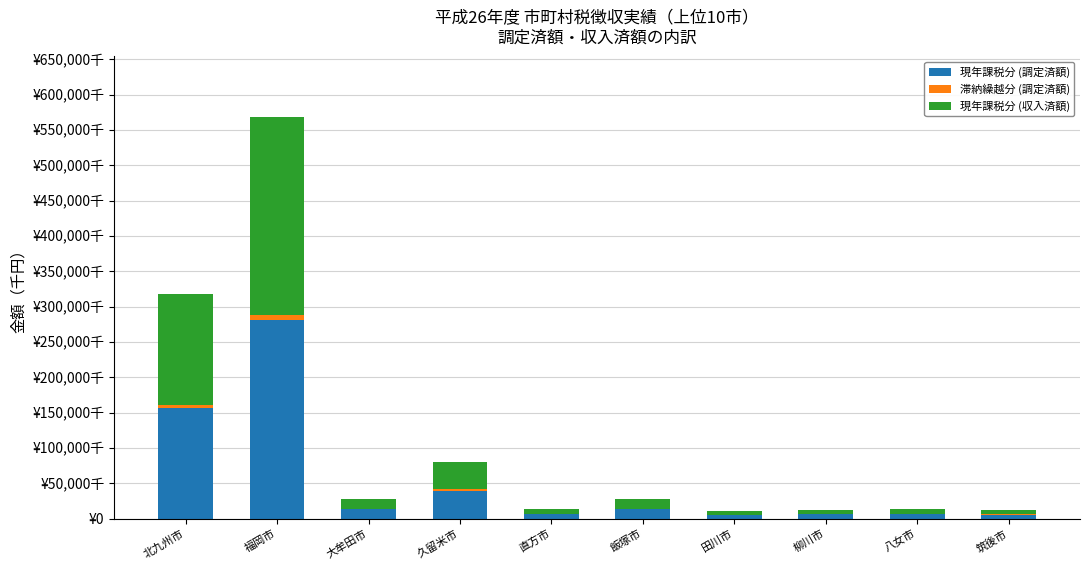

True or false: 現年課税分 (調定済額) has a value of 39776439 at 久留米市.

True